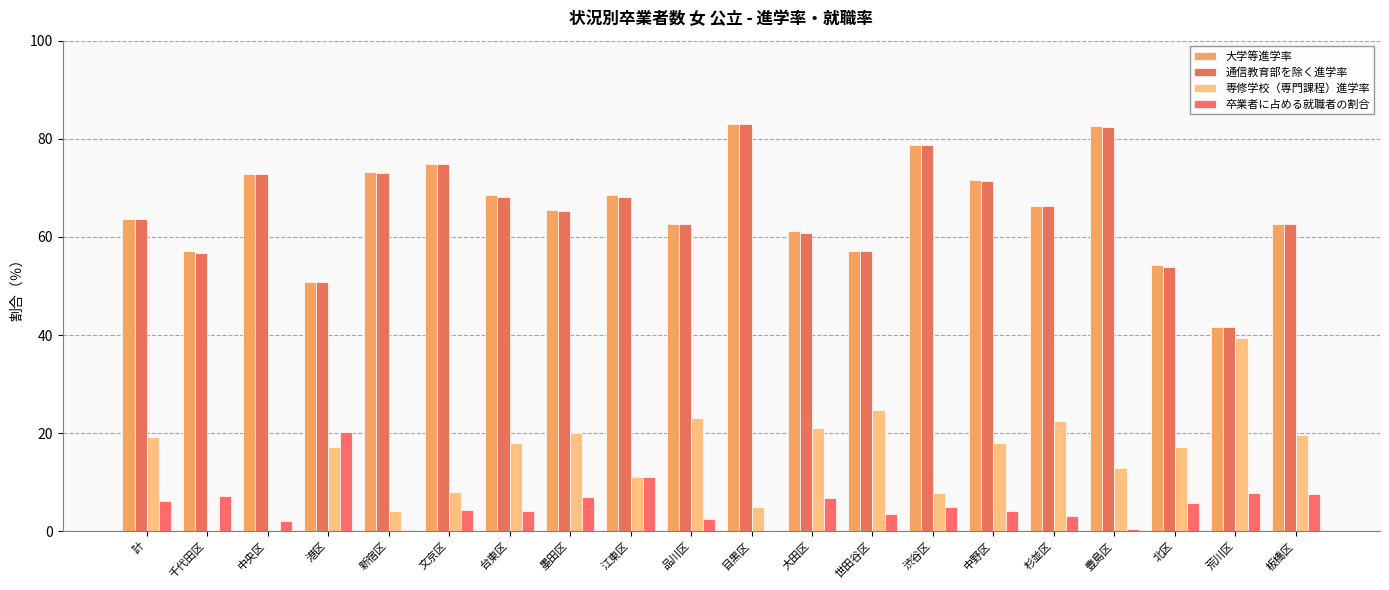

What are all the series names shown in the legend?

大学等進学率, 通信教育部を除く進学率, 専修学校（専門課程）進学率, 卒業者に占める就職者の割合